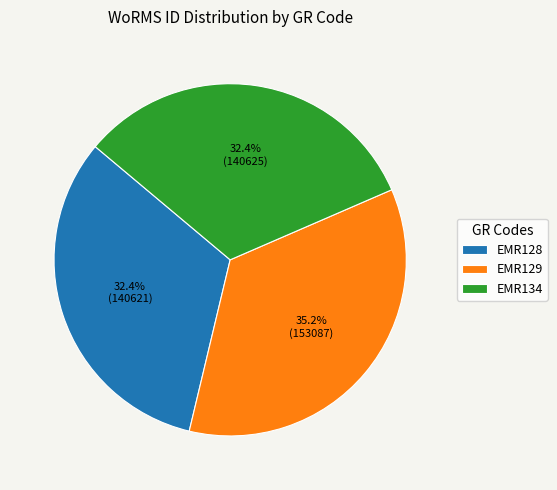

To the nearest percent, what portion does EMR128 represent?

32%